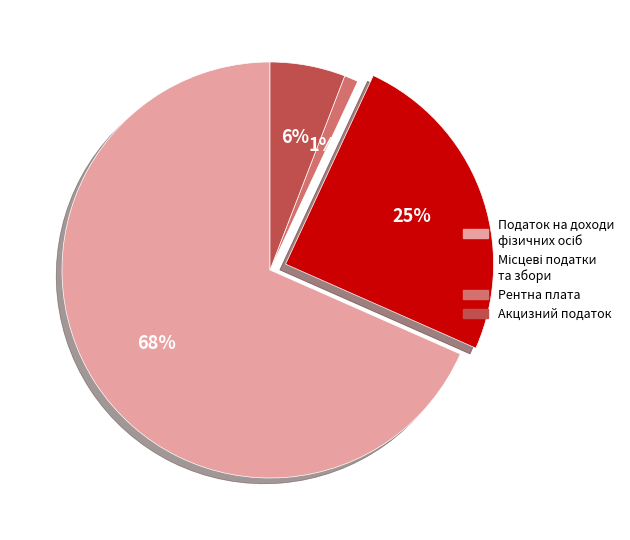

Does any single category account for the majority?

Yes